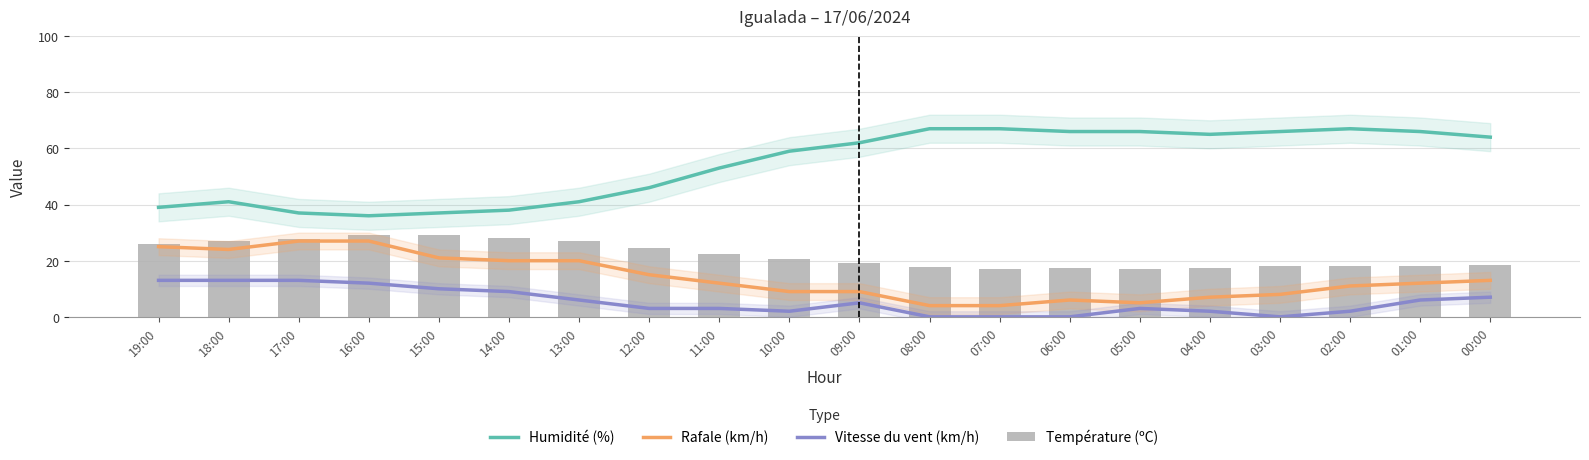

What is the label of the 7th bar from the right?

06:00